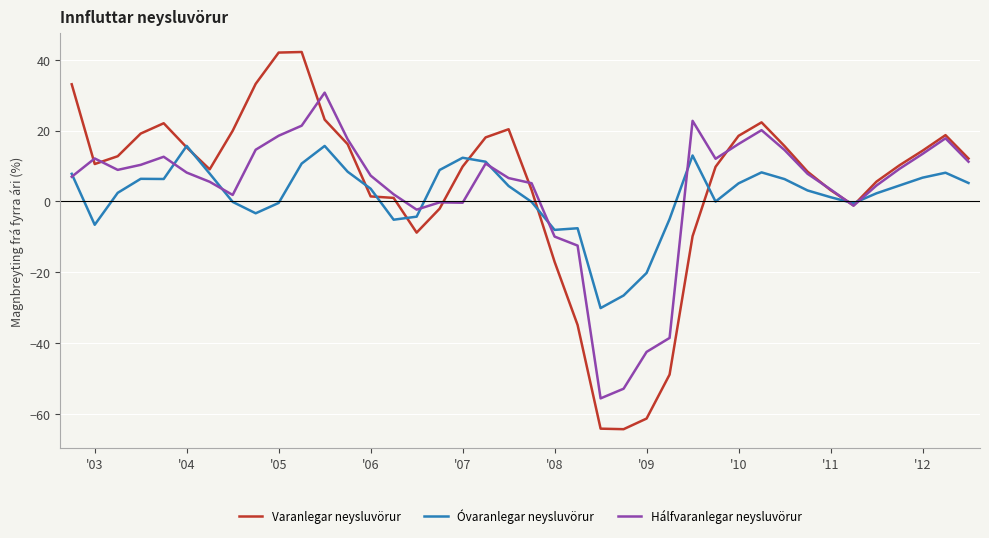

What is the maximum value for Varanlegar neysluvörur?

42.1